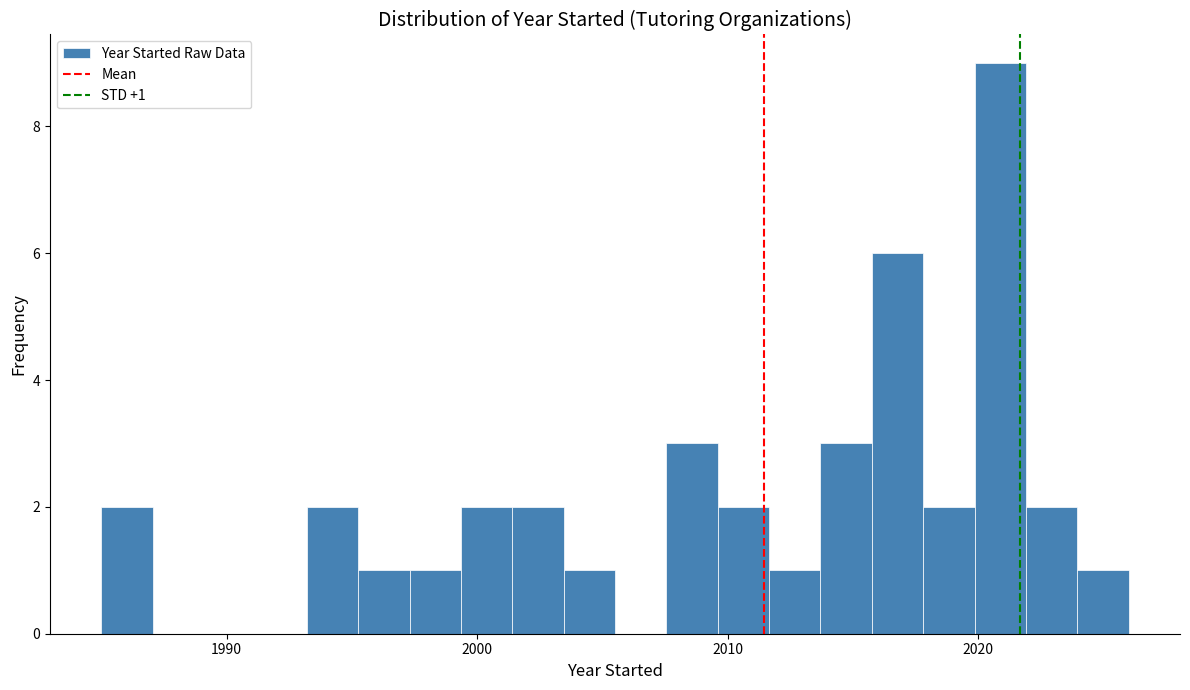

Around what value on the x-axis is the tallest bar? Give the approximate position of its centre, as read against the axis.

2021